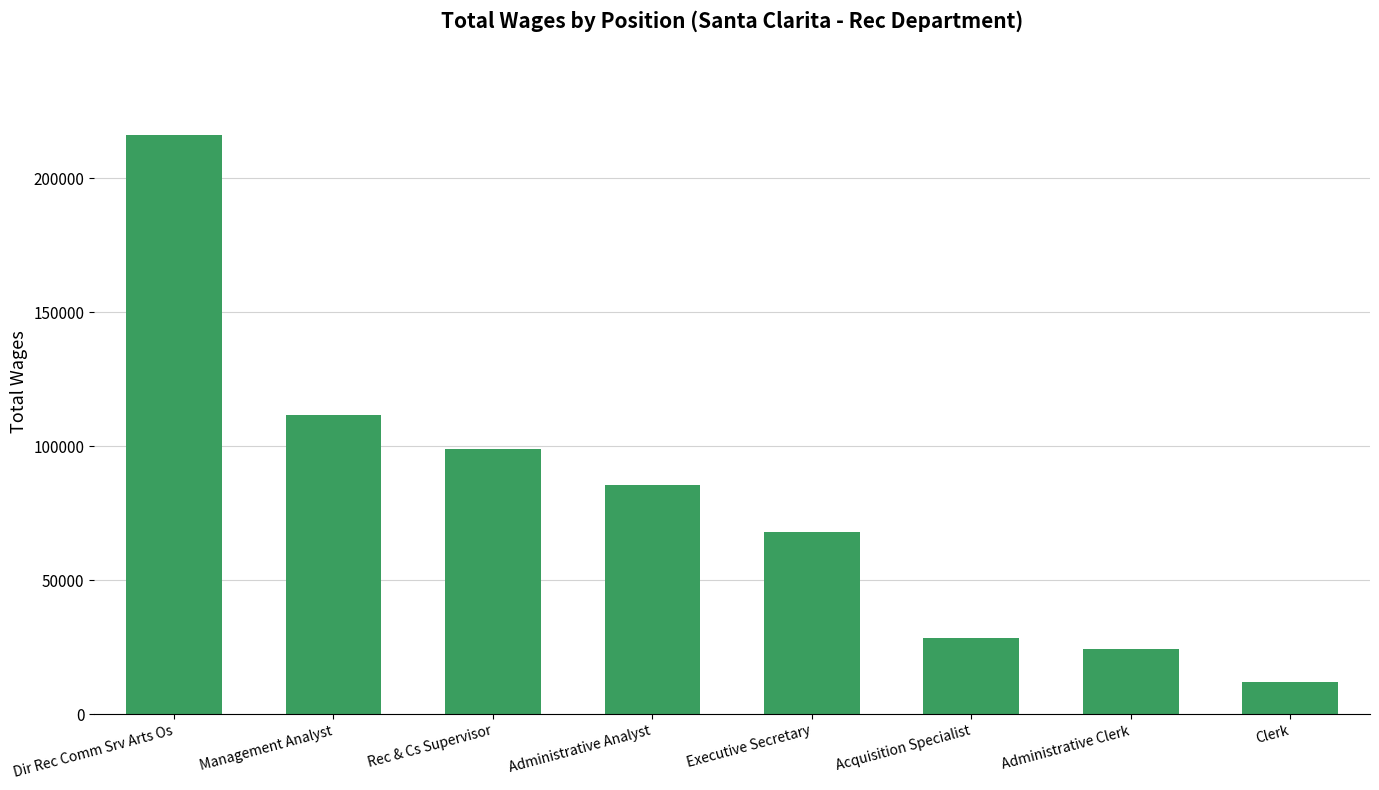

How many data points are less than 85655?

4